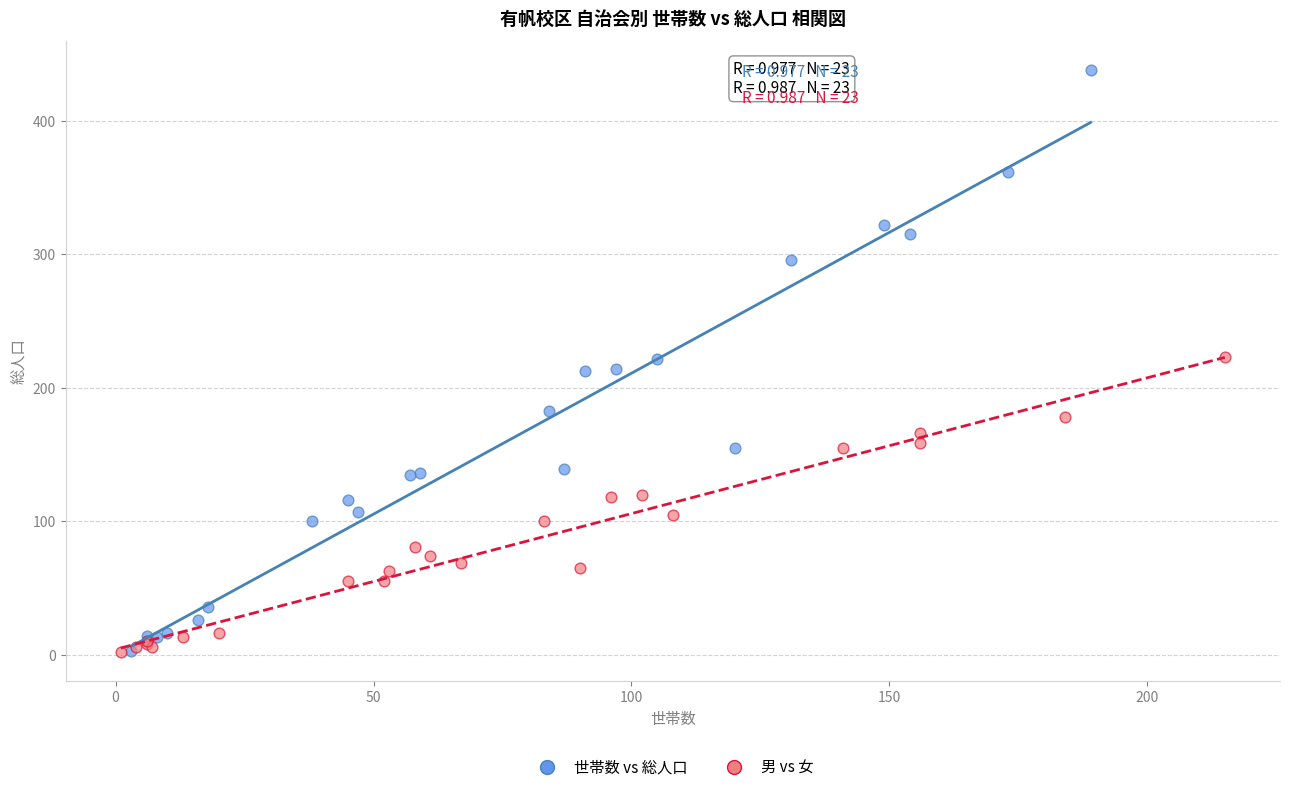

Which series has the largest Y range (max minus min)?

世帯数 vs 総人口